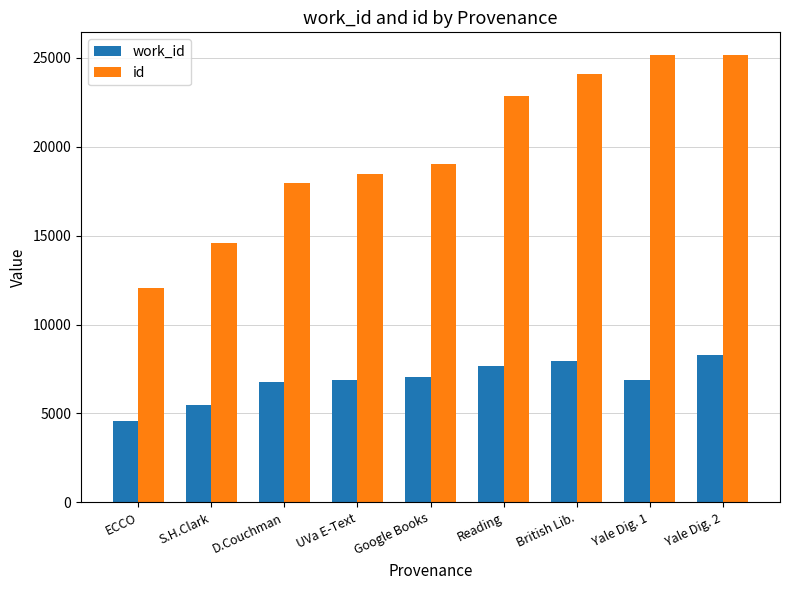

Which series has the largest total across all categories?

id